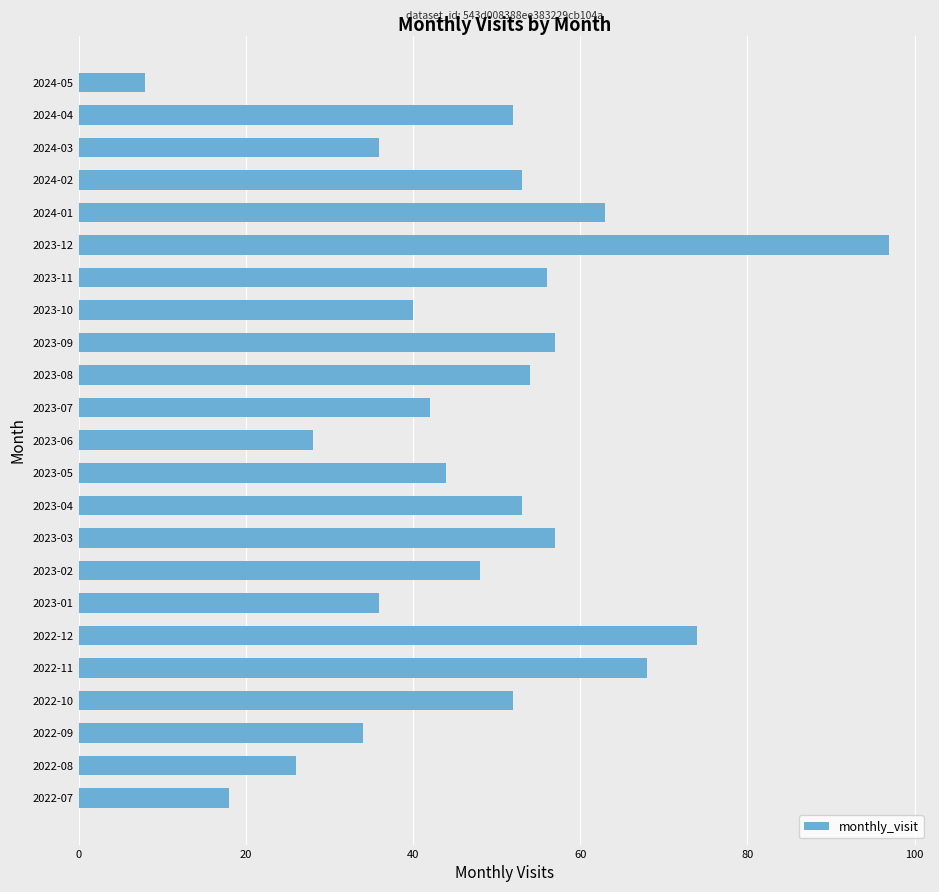

The value at 2022-12 is 104. True or false?

False